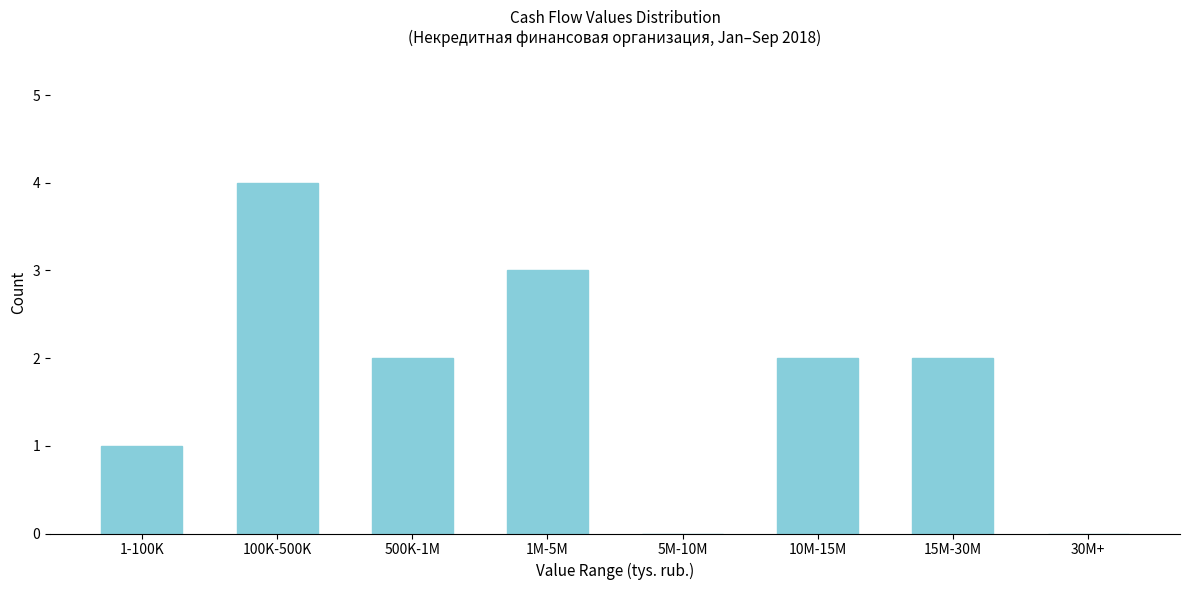

Reading left to right, what are all the values shown in this chart?

1-100K=1	100K-500K=4	500K-1M=2	1M-5M=3	5M-10M=0	10M-15M=2	15M-30M=2	30M+=0